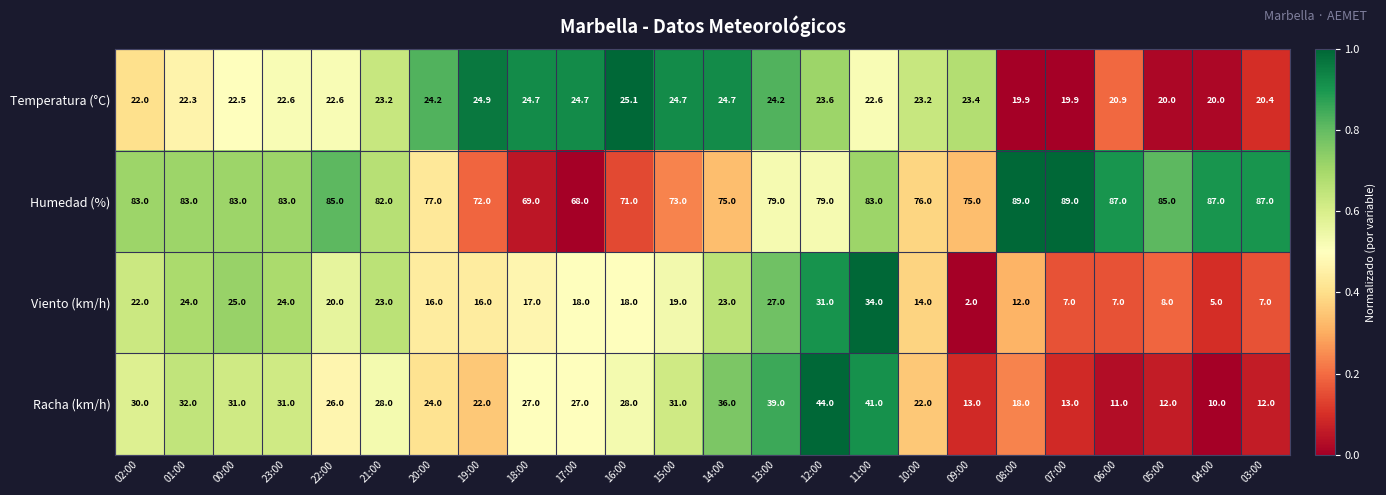

At 08:00, list the series in order from smallest to largest.

Viento (km/h), Racha (km/h), Temperatura (°C), Humedad (%)